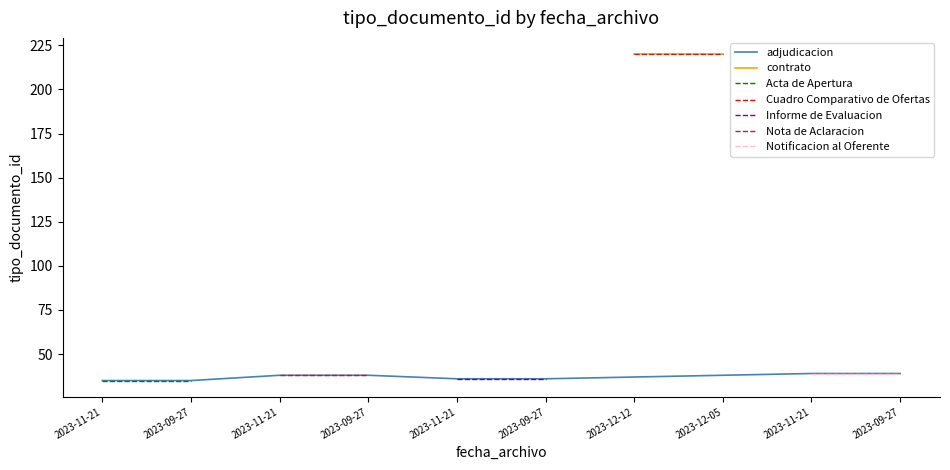

What is the difference between the second highest and minimum values?

185